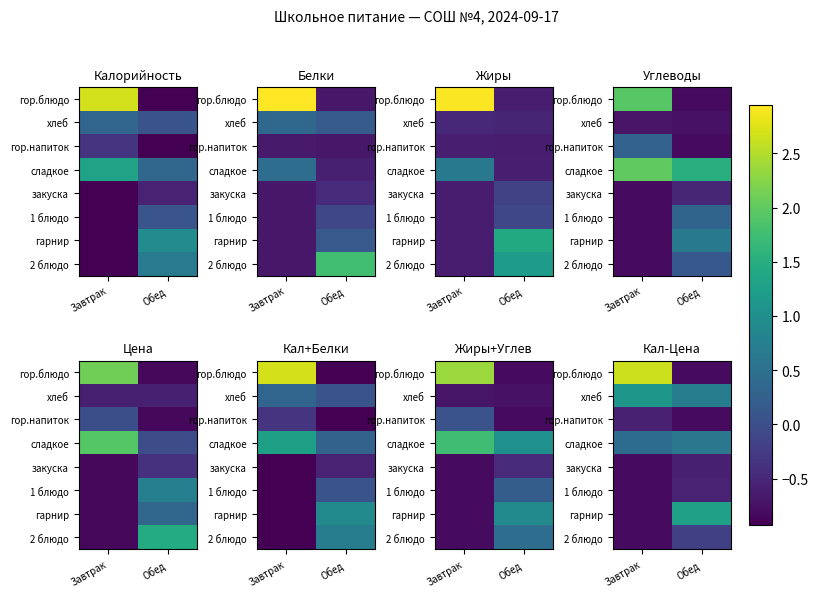

True or false: закуска has a value of -0.8 at Завтрак.

True